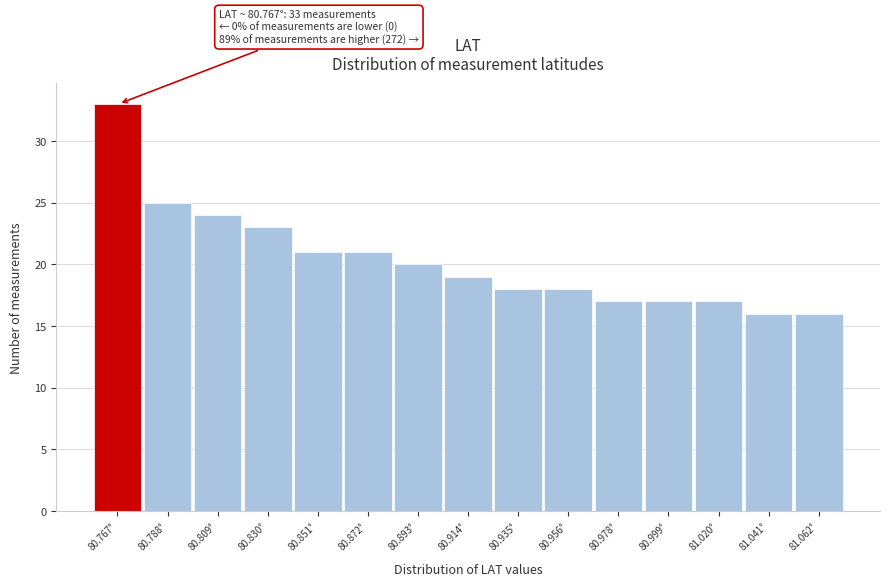

Over which range of the x-axis is the bar tallest?

80.755 to 80.775